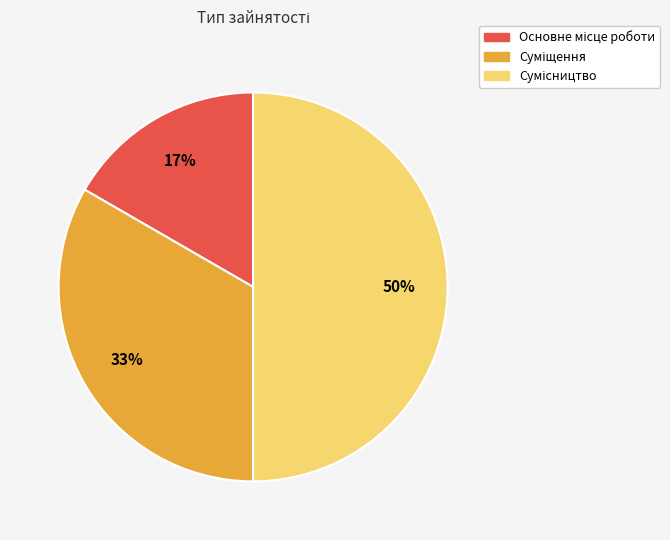

To the nearest percent, what is the average slice percentage?

33%